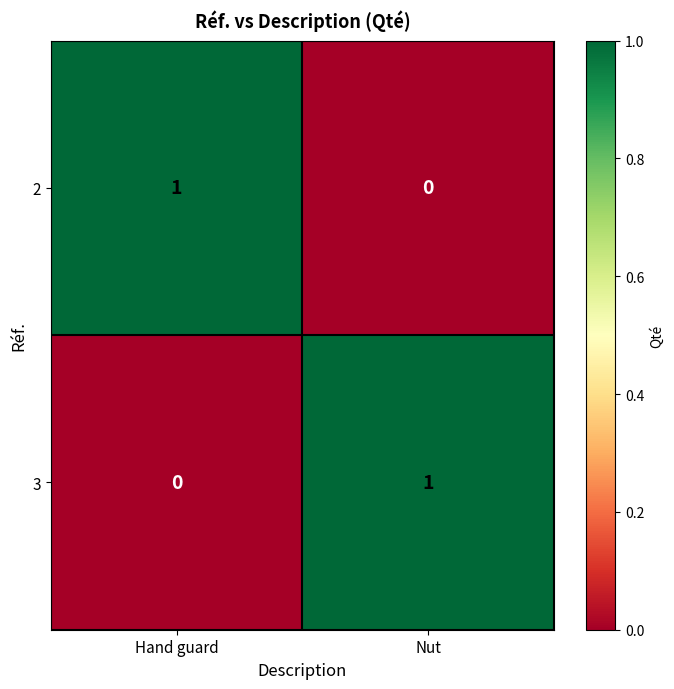

At Hand guard, list the series in order from largest to smallest.

2, 3